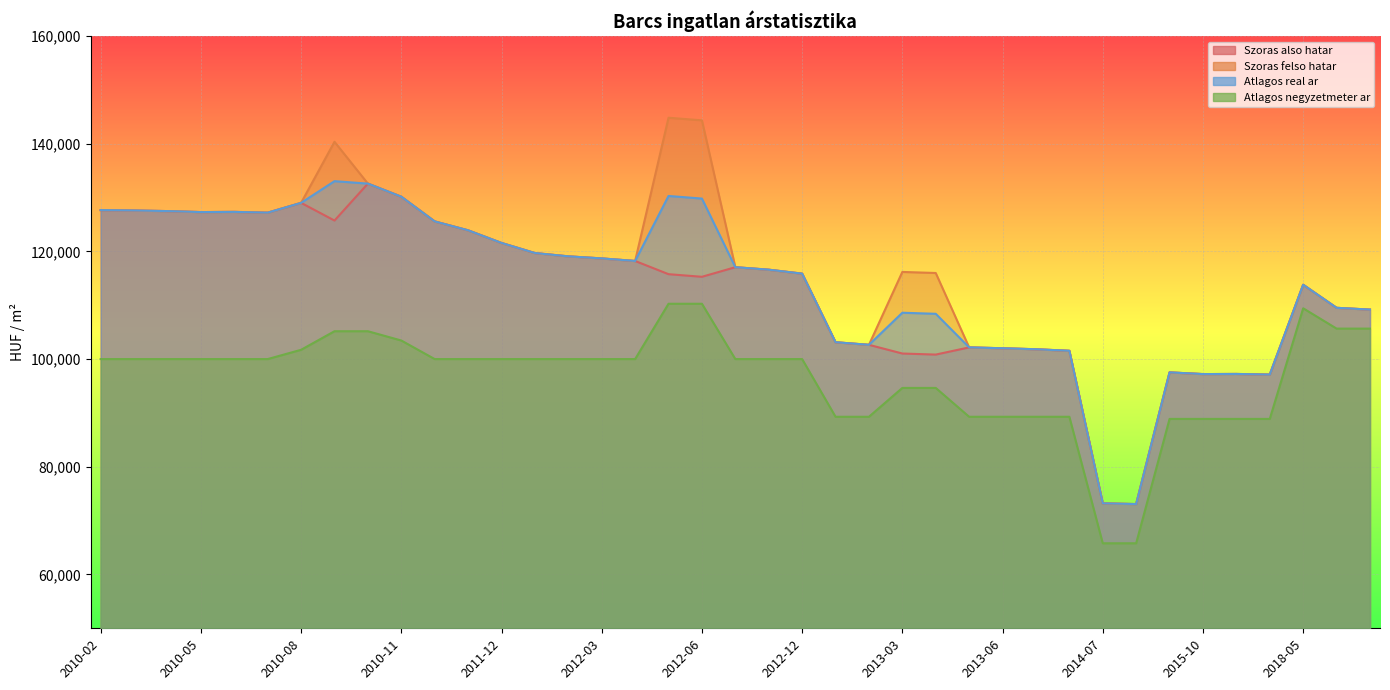

At which category does Szoras also hatar reach its first local peak?

2010-06